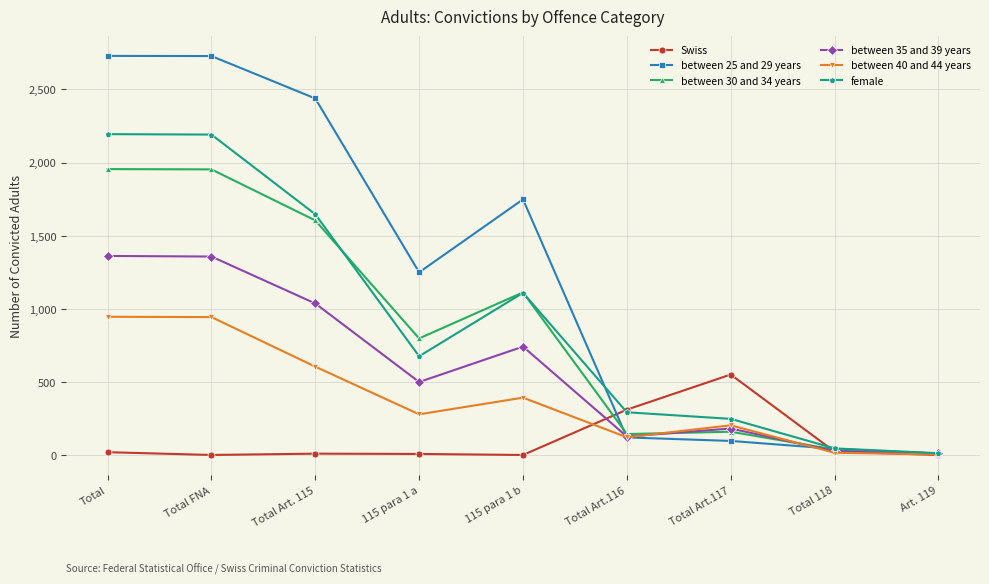

At which category does between 25 and 29 years reach its first local valley?

115 para 1 a